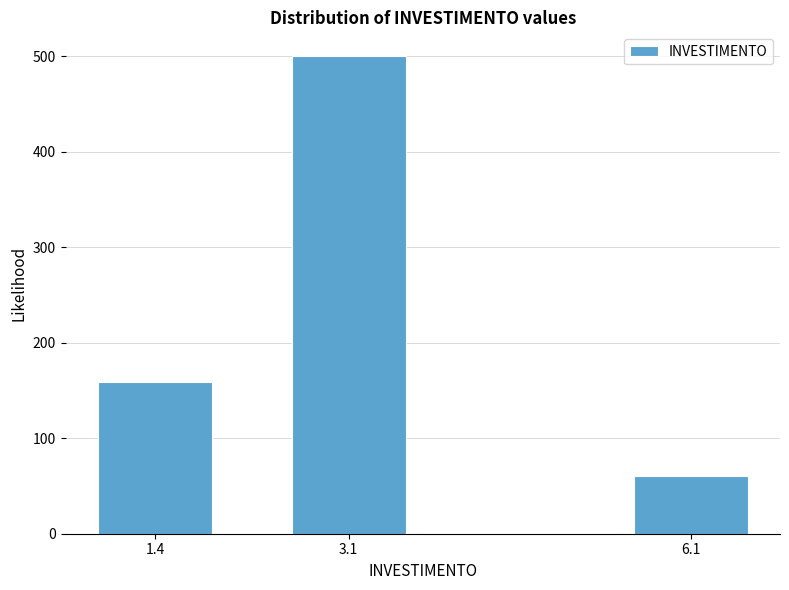

Reading right to left, extract all data points from this chart.

6.1=60	3.1=500	1.4=159